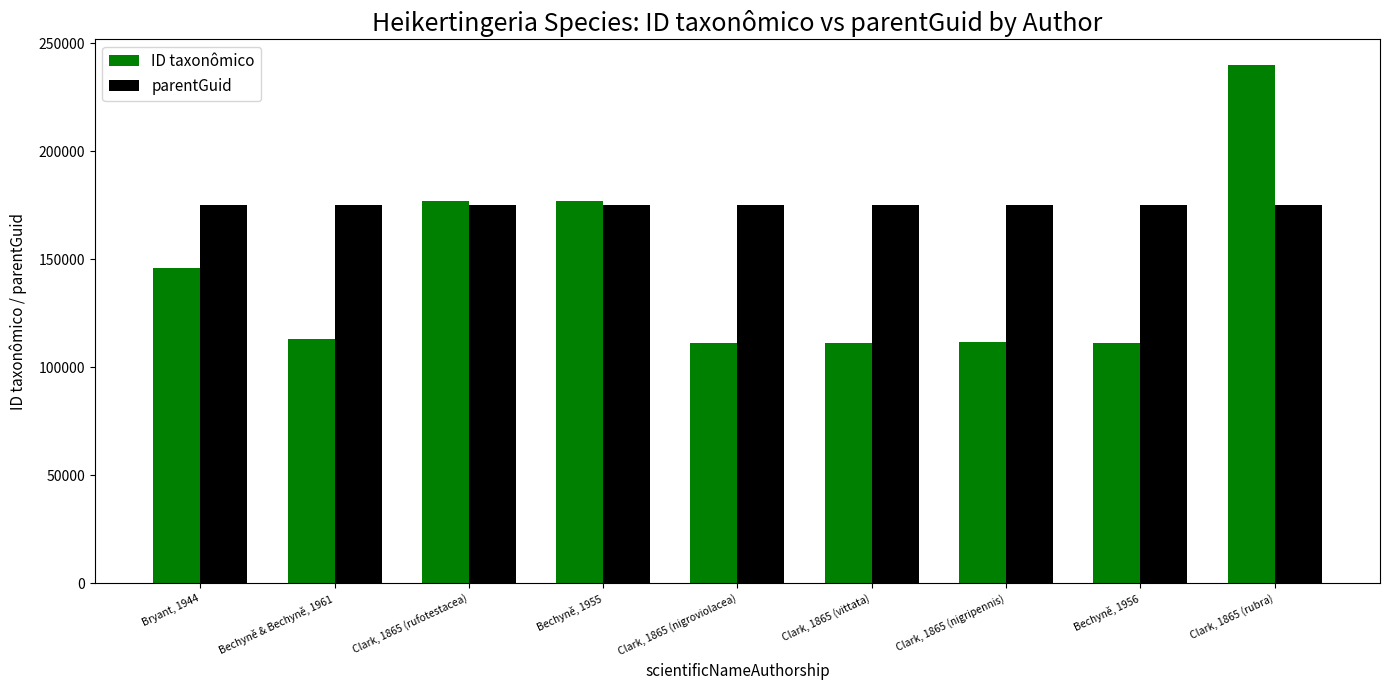

Which series has the largest total across all categories?

parentGuid